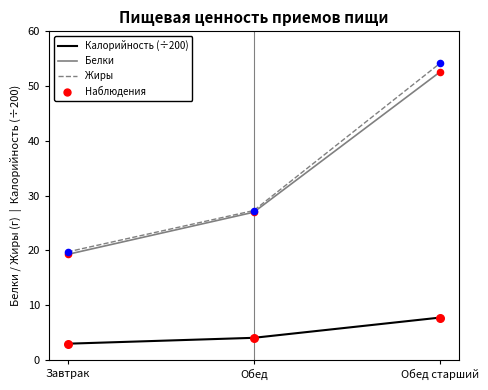

What is the total value across all series at Завтрак?

41.9